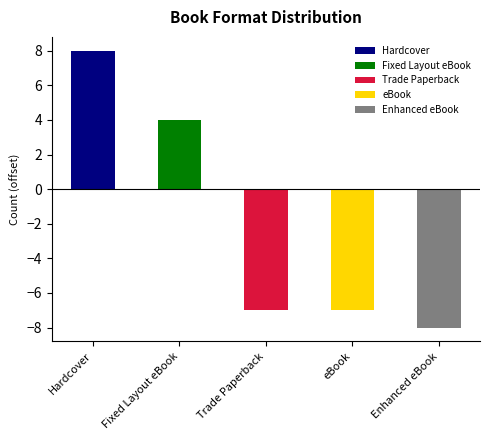

What is the label of the 3rd bar from the right?

Trade Paperback